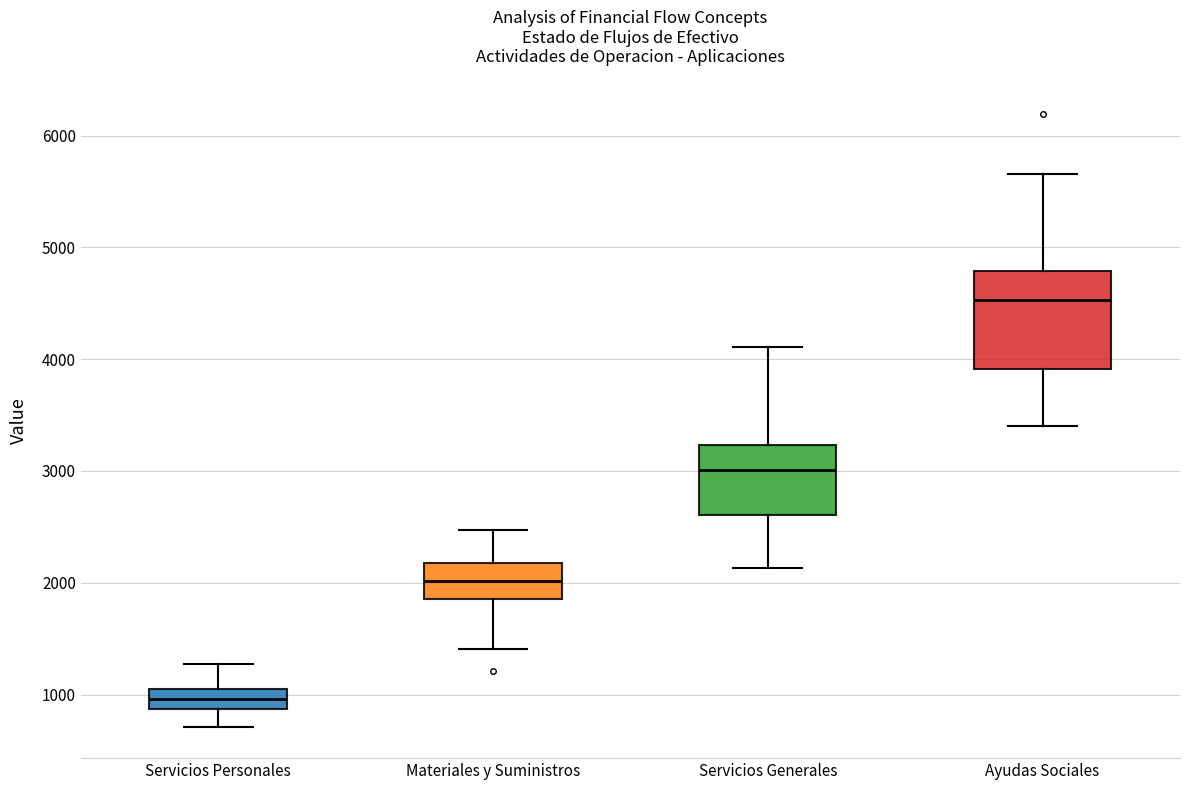

Reading left to right, read every box against the y-axis: the position of its median line, the range the box covers, and the ends of its whiskers. The values are not printed on the chart, so give them approximately, as read against the axis.

Servicios Personales: median 1000, box 900 to 1100, whiskers 700 to 1300
Materiales y Suministros: median 2000, box 1900 to 2200, whiskers 1400 to 2500
Servicios Generales: median 3000, box 2600 to 3200, whiskers 2100 to 4100
Ayudas Sociales: median 4500, box 3900 to 4800, whiskers 3400 to 5700